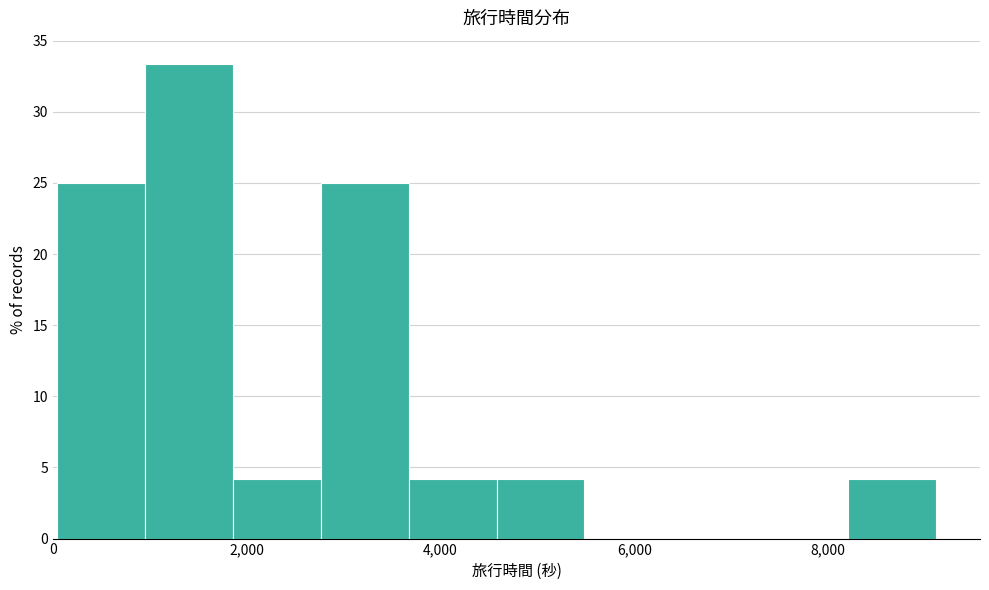

Reading left to right, list every bar in this chart as the range it spans on the x-axis followed by its height. Neither the bar edges nor the heights are printed on the chart, so give them approximately, as read against the axes.

0 to 1000: 25.0
1000 to 1800: 33.5
1800 to 2800: 4.0
2800 to 3600: 25.0
3600 to 4600: 4.0
4600 to 5400: 4.0
5400 to 6400: 0
6400 to 7200: 0
7200 to 8200: 0
8200 to 9200: 4.0